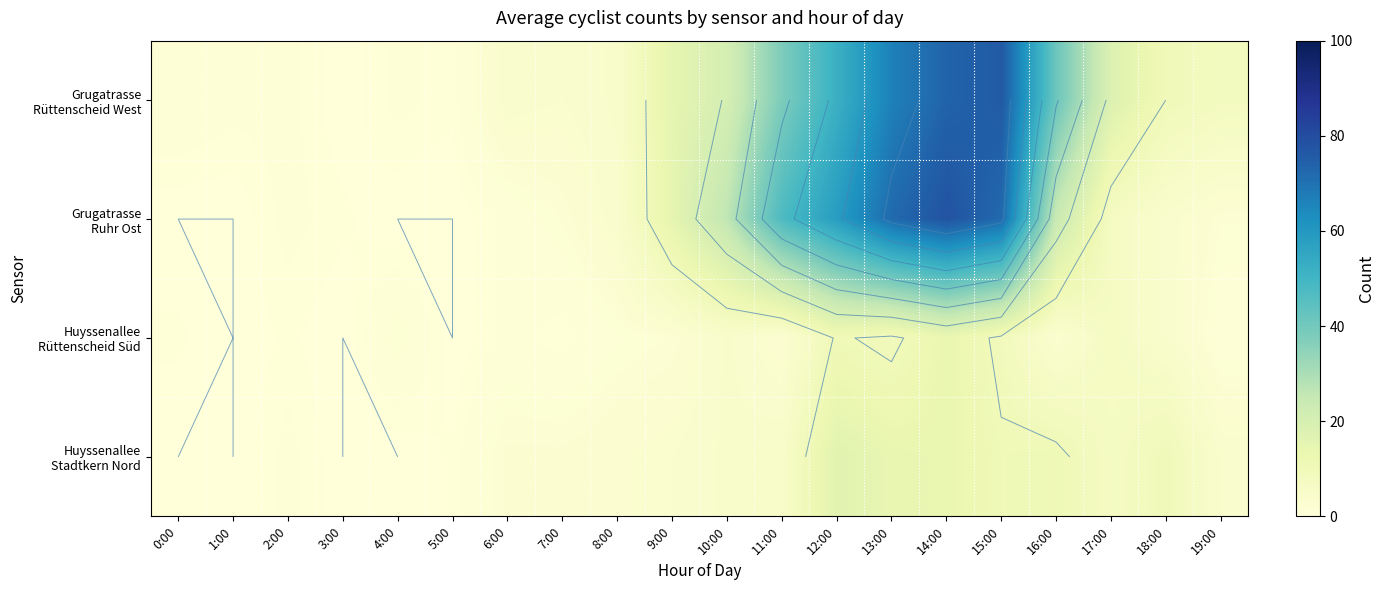

At 17:00, list the series in order from largest to smallest.

Grugatrasse Rüttenscheid West, Grugatrasse Ruhr Ost, Huyssenallee Rüttenscheid Süd, Huyssenallee Stadtkern Nord